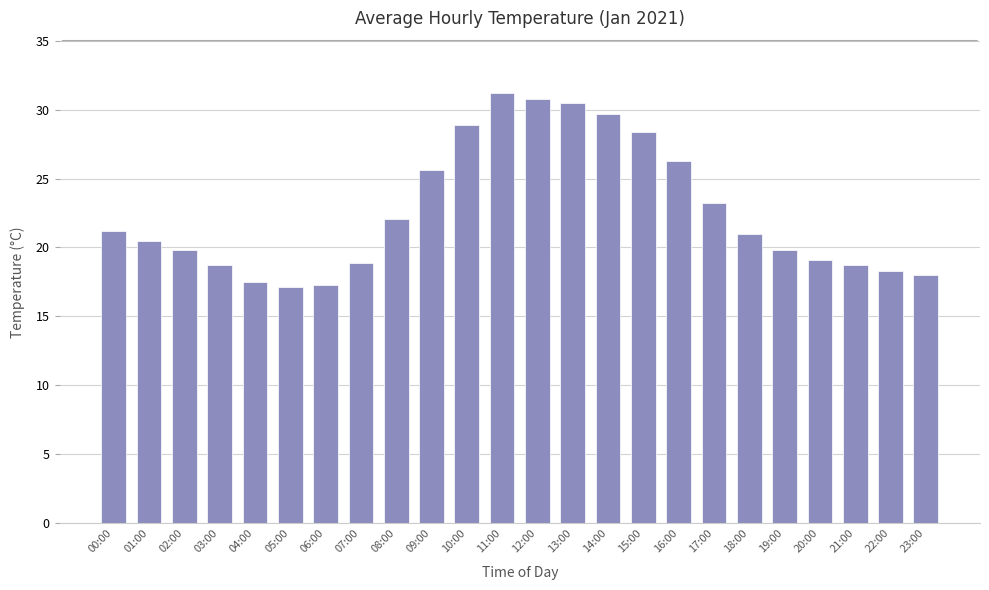

What is the change in value from 07:00 to 17:00?

+4.3